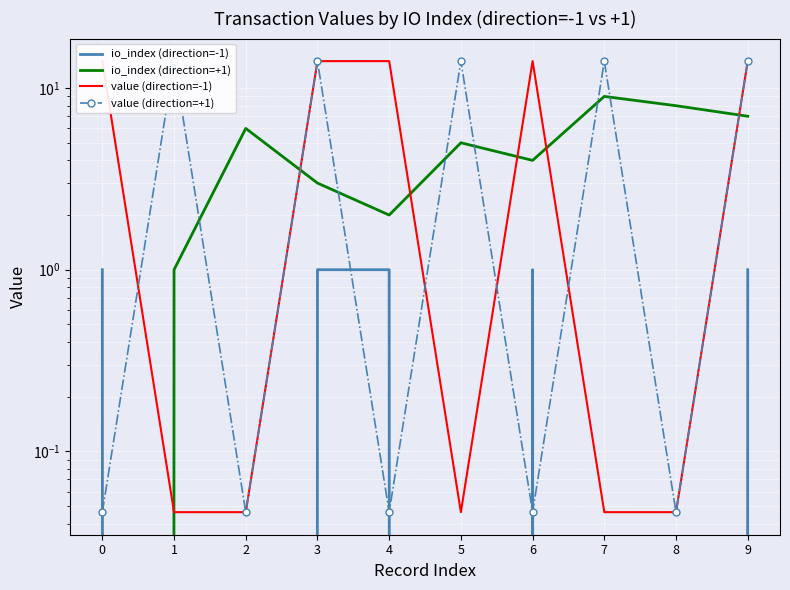

List the series in order of their peak value, highest first.

value (direction=-1), value (direction=+1), io_index (direction=+1), io_index (direction=-1)